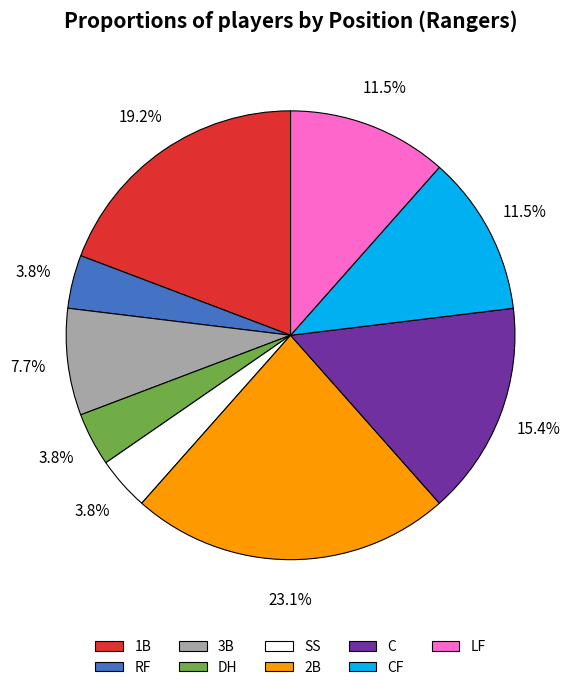

Is it true that 1B is 19% of the pie?

True